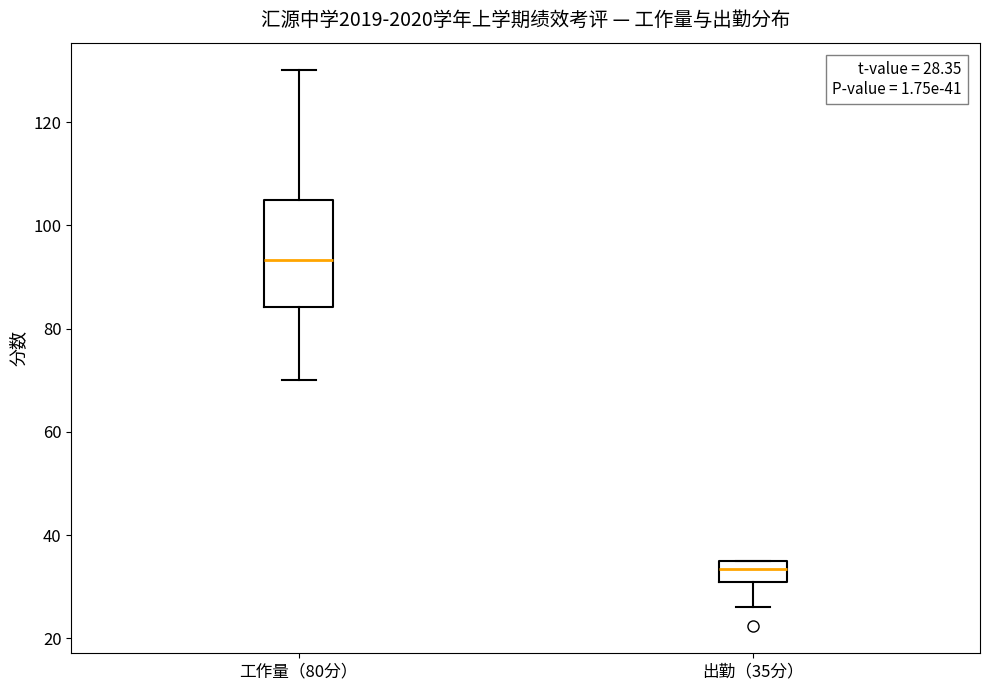

Which box is the tallest, from its lower edge to its upper edge?

工作量（80分）